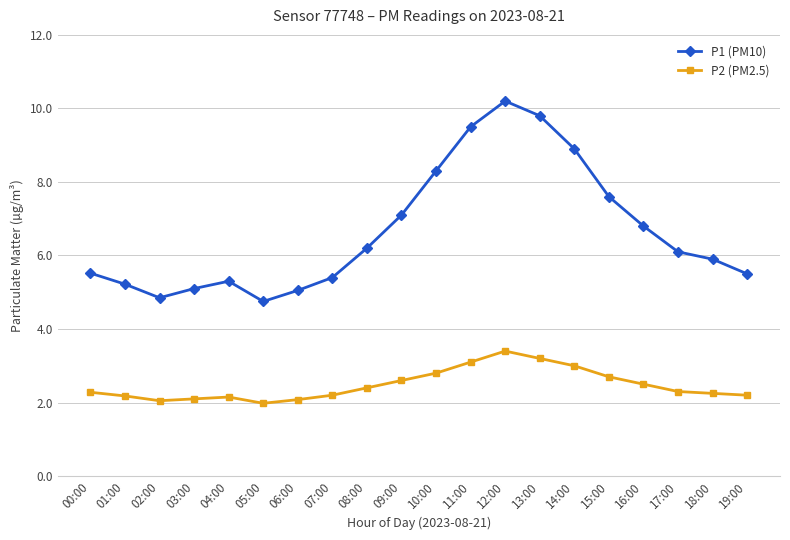

What is the label of the 18th point from the right?

02:00